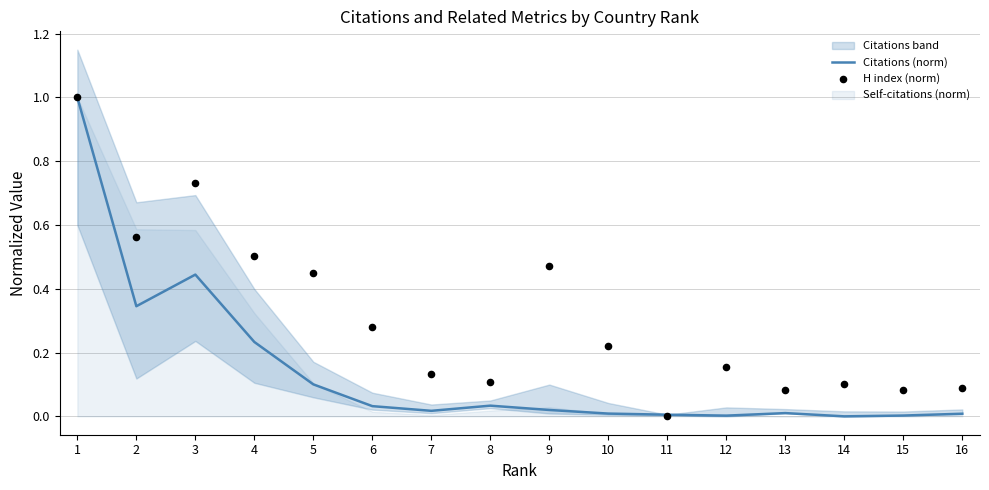

Which series has the largest total across all categories?

H index (norm)